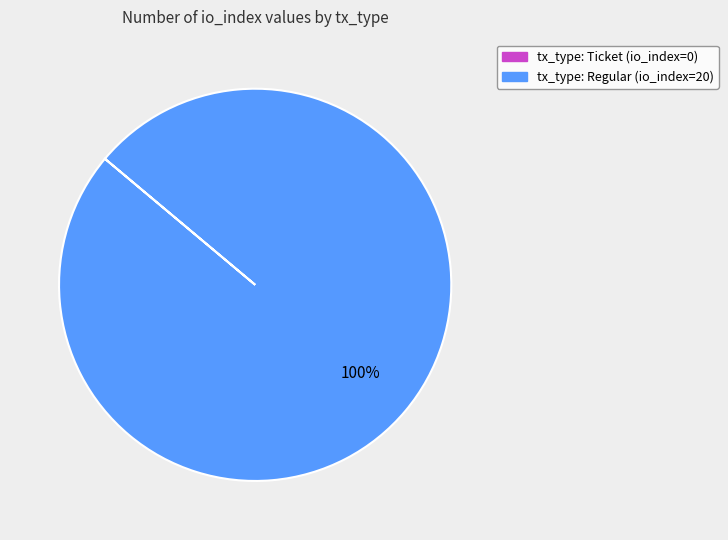

To the nearest percent, what is the average slice percentage?

50%